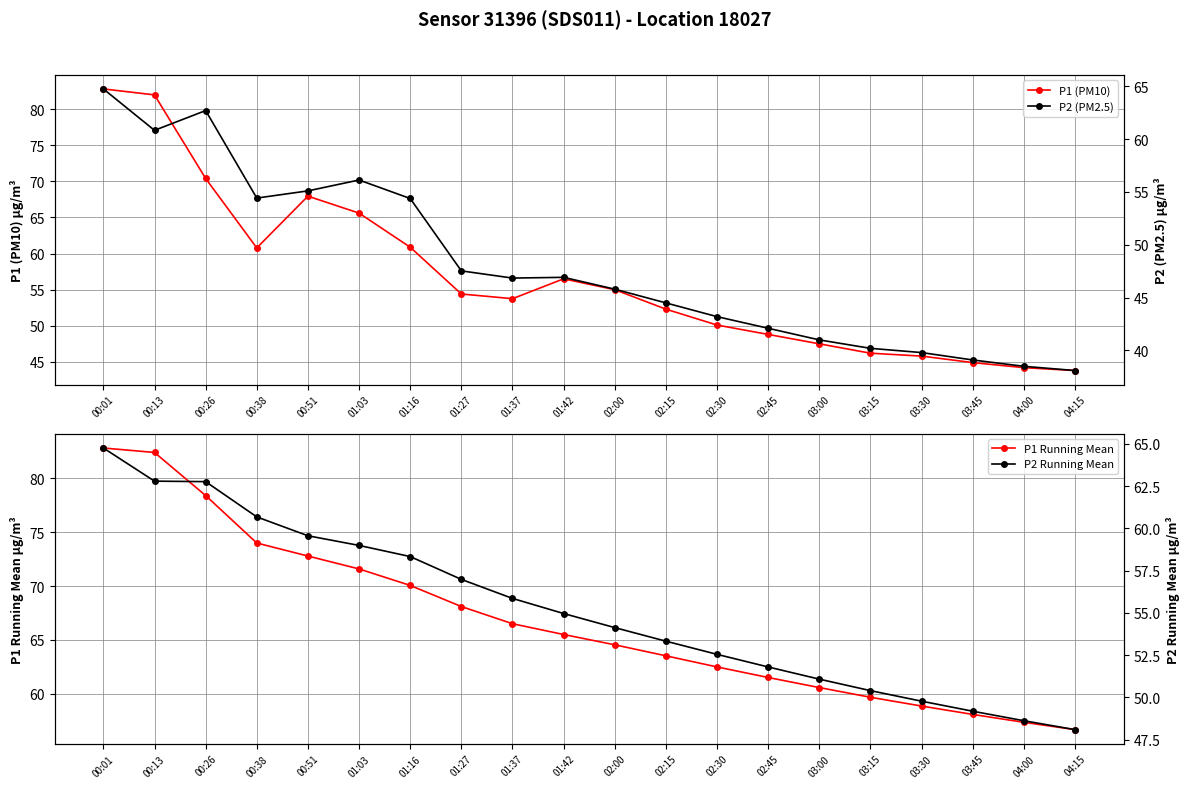

What is the sum of all P2 Running Mean values?

1104.6